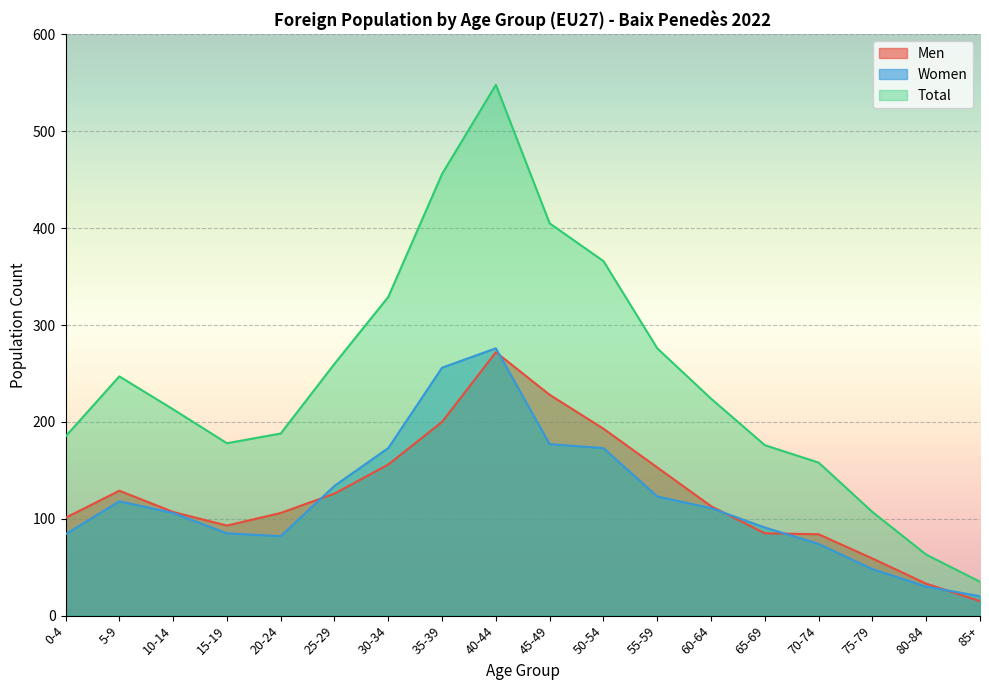

Rank the series at 35-39 from highest to lowest value.

Total, Women, Men